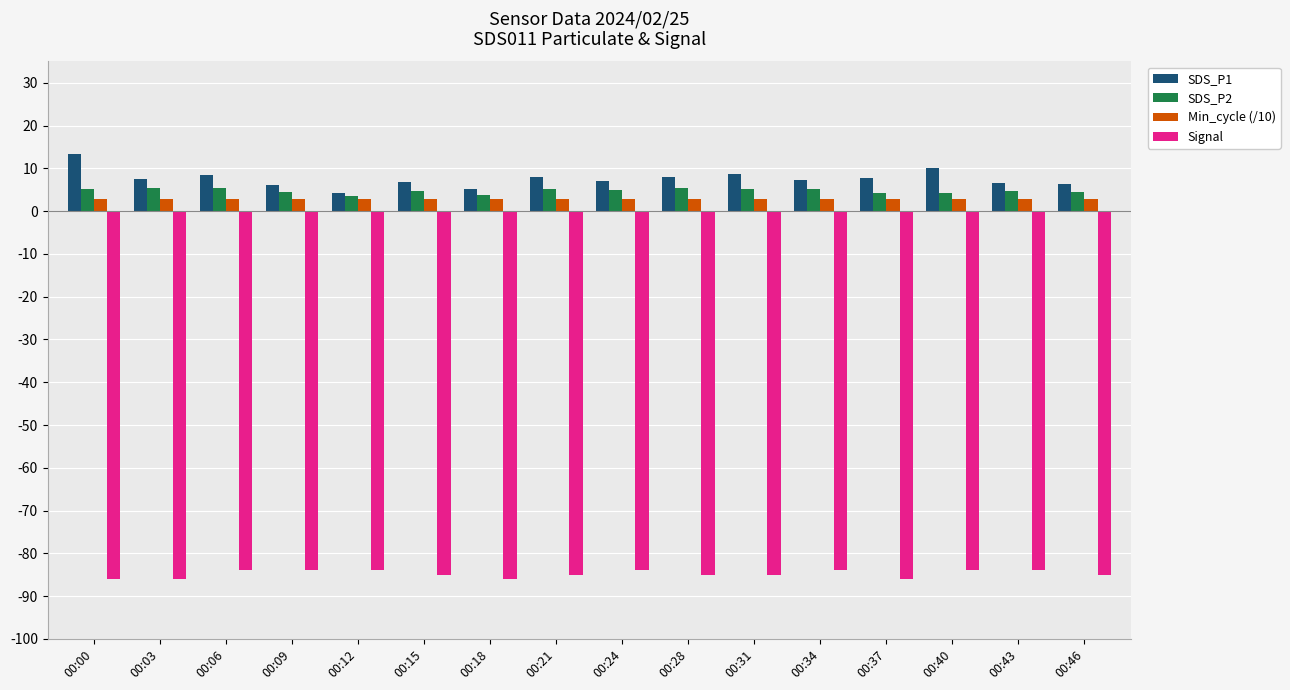

What is the approximate value of SDS_P1 at 00:37?

7.7